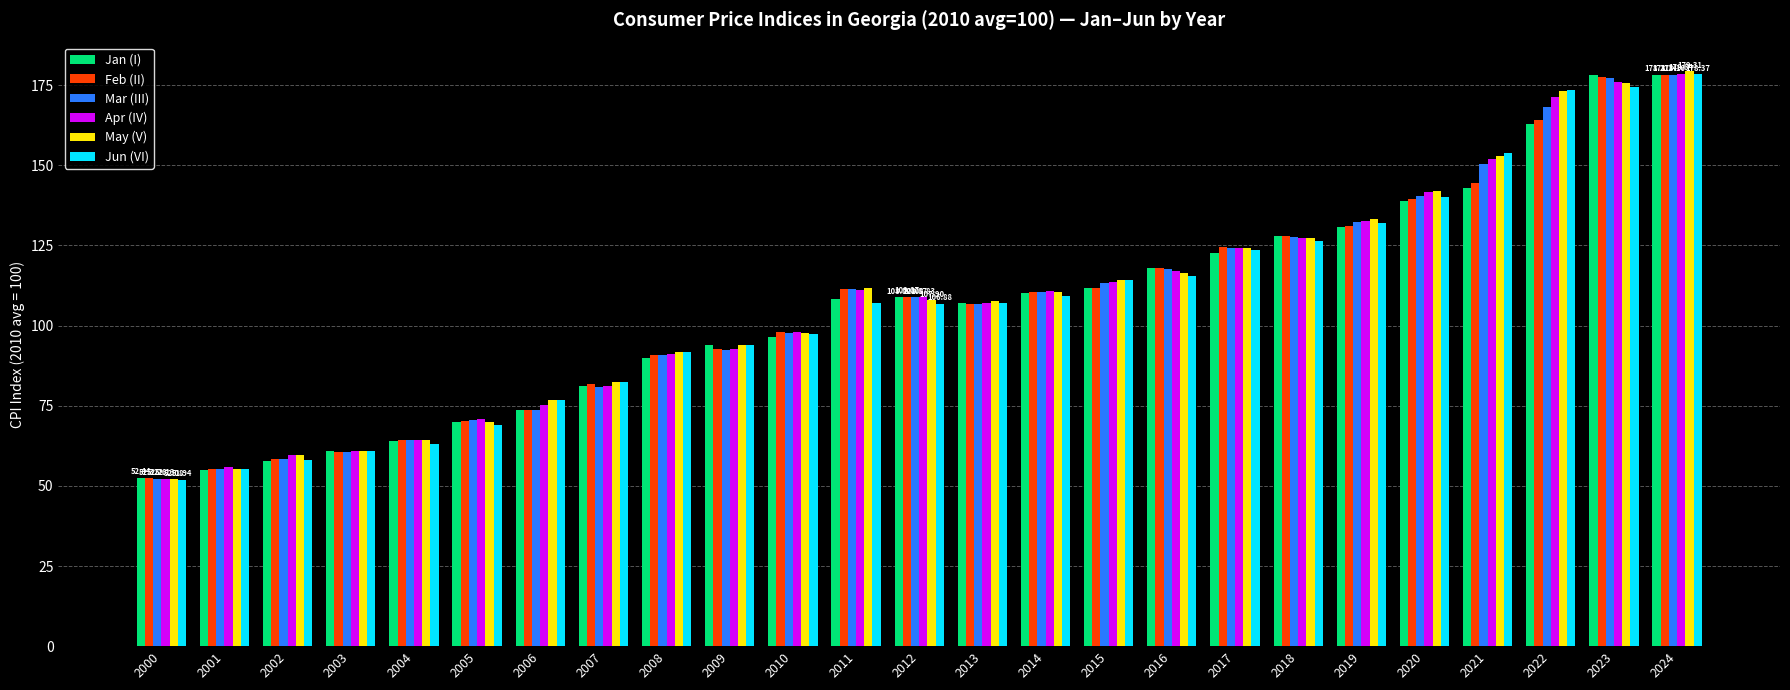

At which label is May (V) closest to 115?

2015